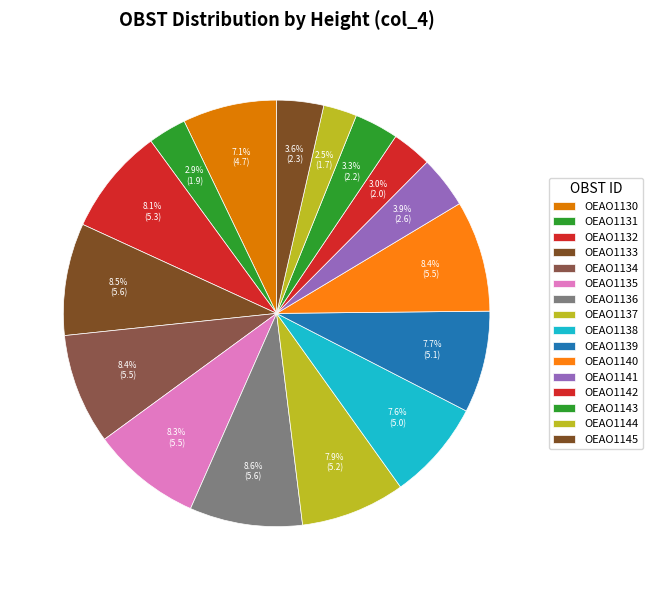

Rank the categories by value from lowest to highest.

OEAO1144, OEAO1131, OEAO1142, OEAO1143, OEAO1145, OEAO1141, OEAO1130, OEAO1138, OEAO1139, OEAO1137, OEAO1132, OEAO1135, OEAO1134, OEAO1140, OEAO1133, OEAO1136